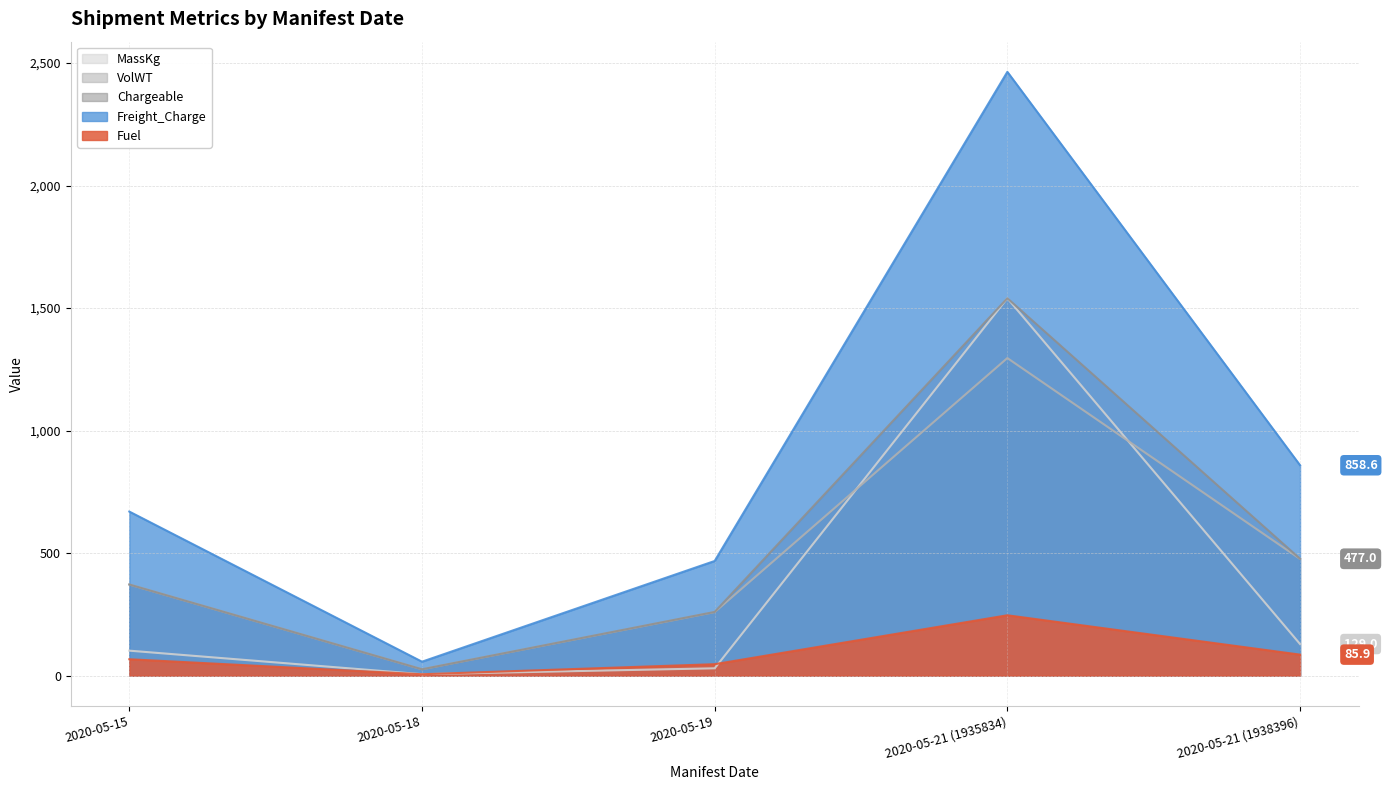

Count the number of data series in this chart.

5